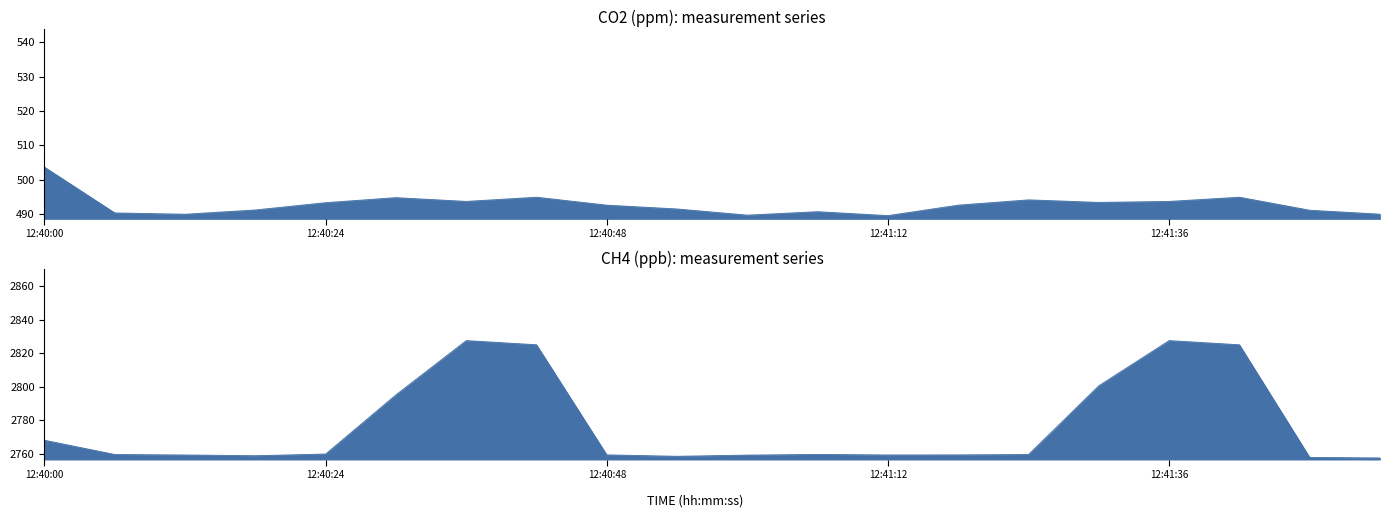

How many interior local peaks does the CO2 series have?

5